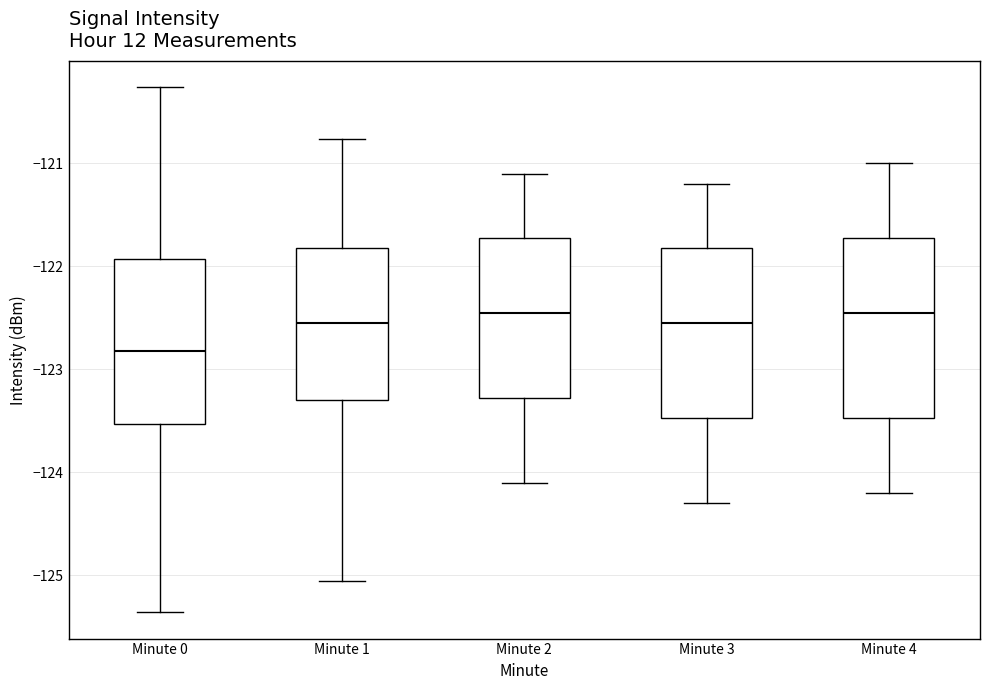

Reading left to right, read every box against the y-axis: the position of its median line, the range the box covers, and the ends of its whiskers. The values are not printed on the chart, so give them approximately, as read against the axis.

Minute 0: median -122.8, box -123.5 to -121.9, whiskers -125.4 to -120.3
Minute 1: median -122.5, box -123.3 to -121.8, whiskers -125.1 to -120.8
Minute 2: median -122.4, box -123.3 to -121.7, whiskers -124.1 to -121.1
Minute 3: median -122.5, box -123.5 to -121.8, whiskers -124.3 to -121.2
Minute 4: median -122.4, box -123.5 to -121.7, whiskers -124.2 to -121.0